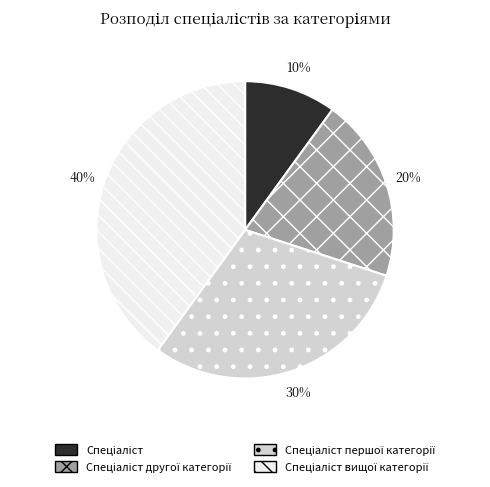

Does any single category account for the majority?

No